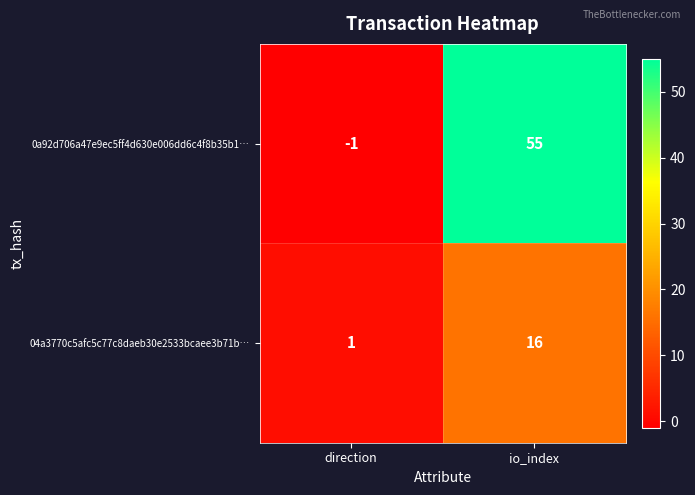

Reading left to right, list all the values displayed in this chart.

0a92d706a47e9ec5ff4d630e006dd6c4f8b35b1…: direction=-1	io_index=55
04a3770c5afc5c77c8daeb30e2533bcaee3b71b…: direction=1	io_index=16